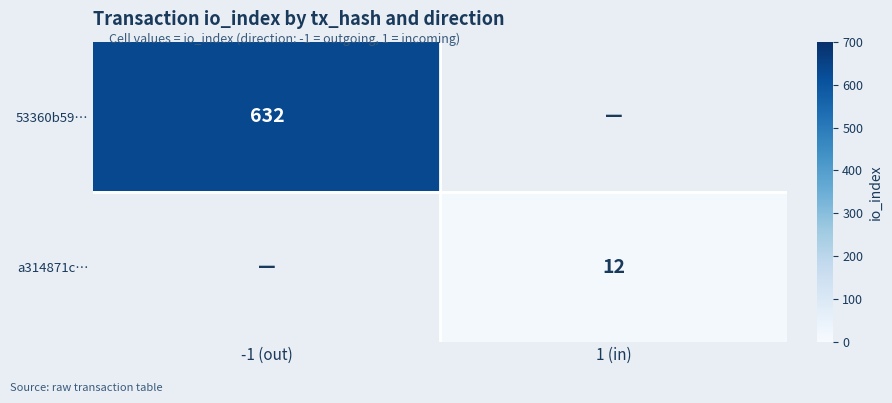

At how many categories does at least one series exceed 432?

1